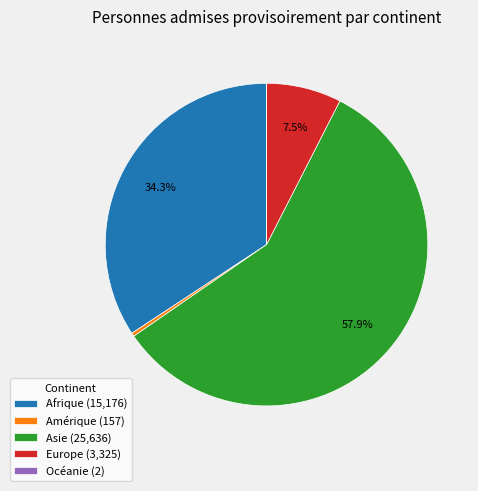

To the nearest percent, what is the difference between the largest and smallest slice percentages?

58%